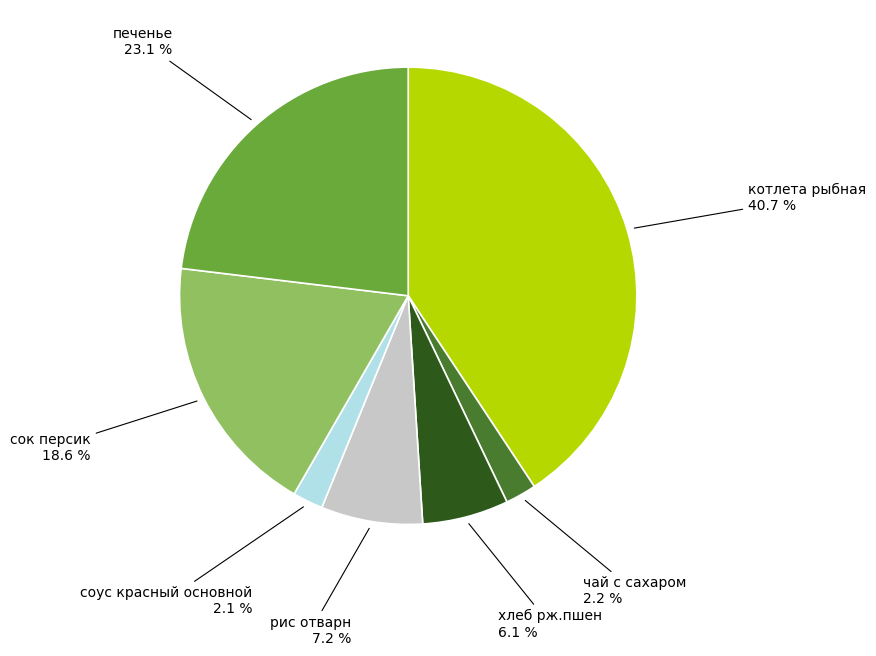

To the nearest percent, what portion does cок персик represent?

19%